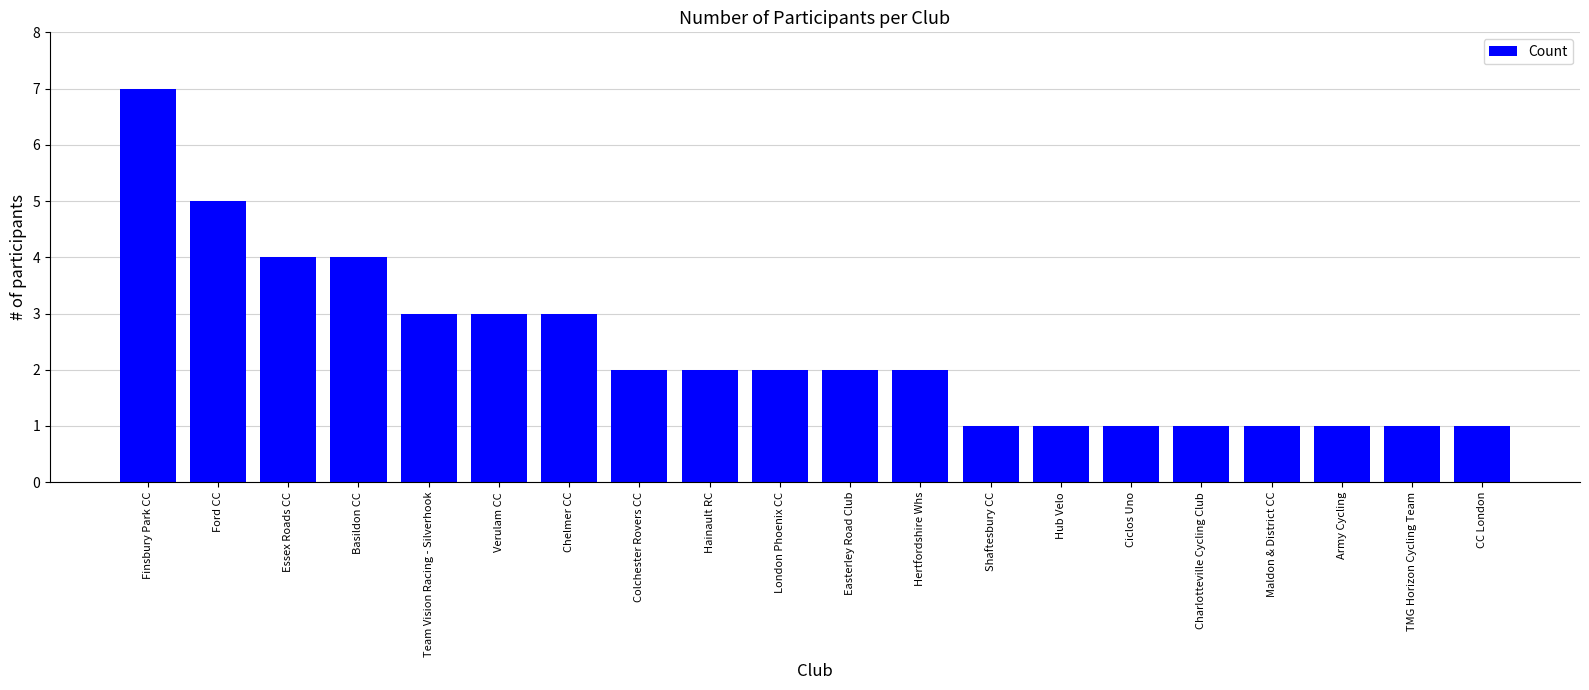

What is the difference between the maximum and minimum values?

6